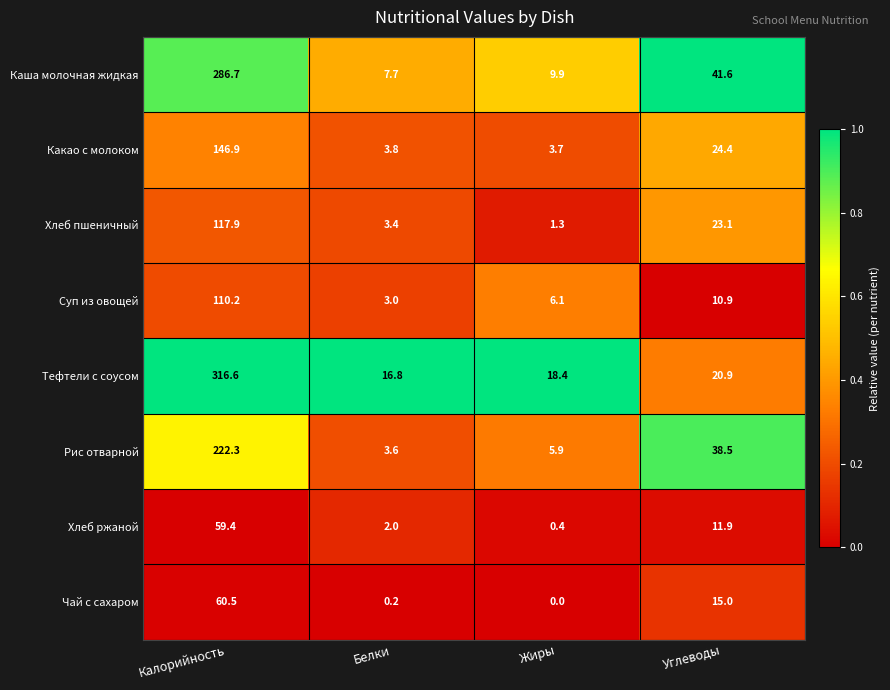

At how many categories does at least one series exceed 0?

4